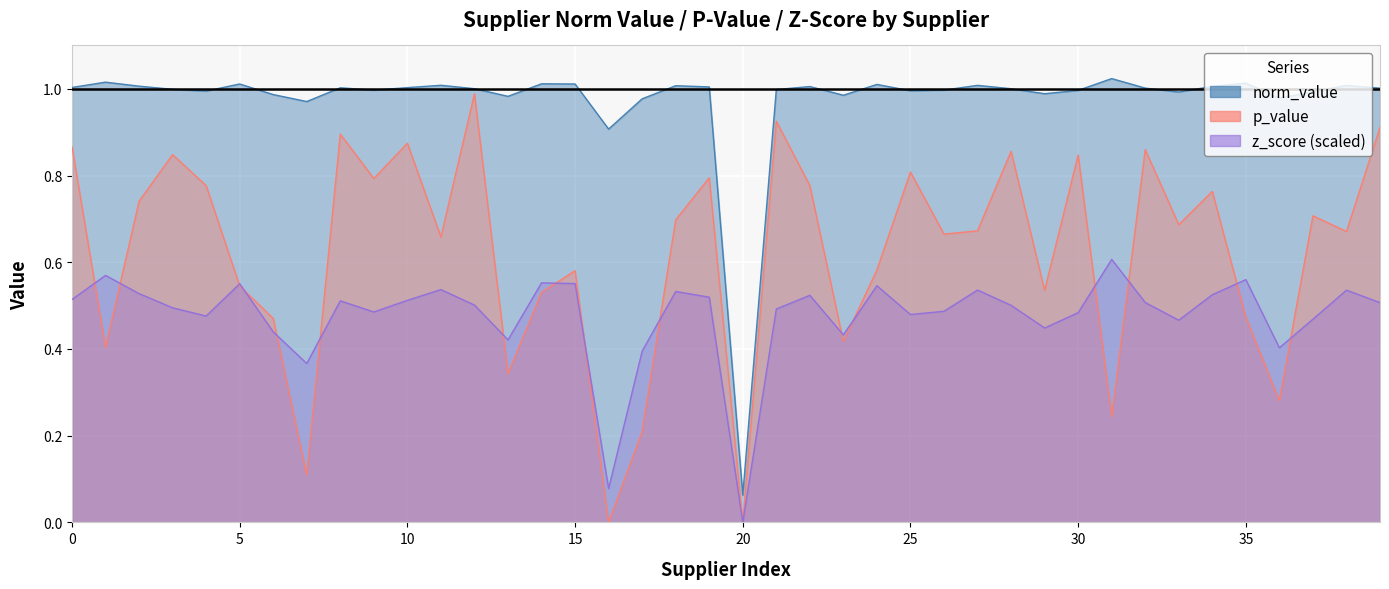

What is the value of the p_value point at the 37th from the left?

0.3